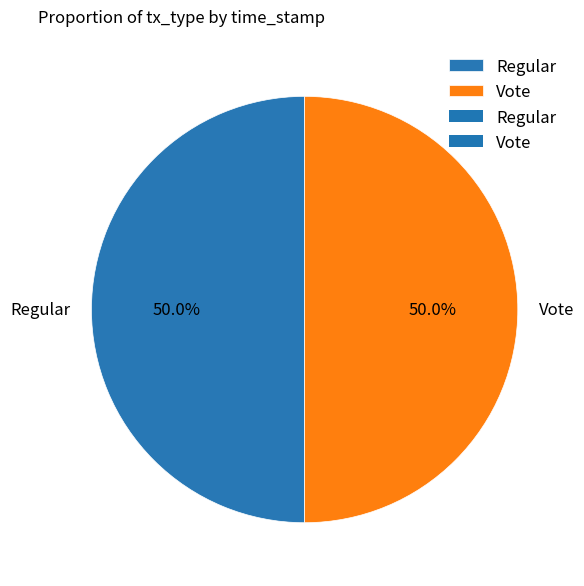

What is the ratio of the value at Regular to the value at Vote?

1.0